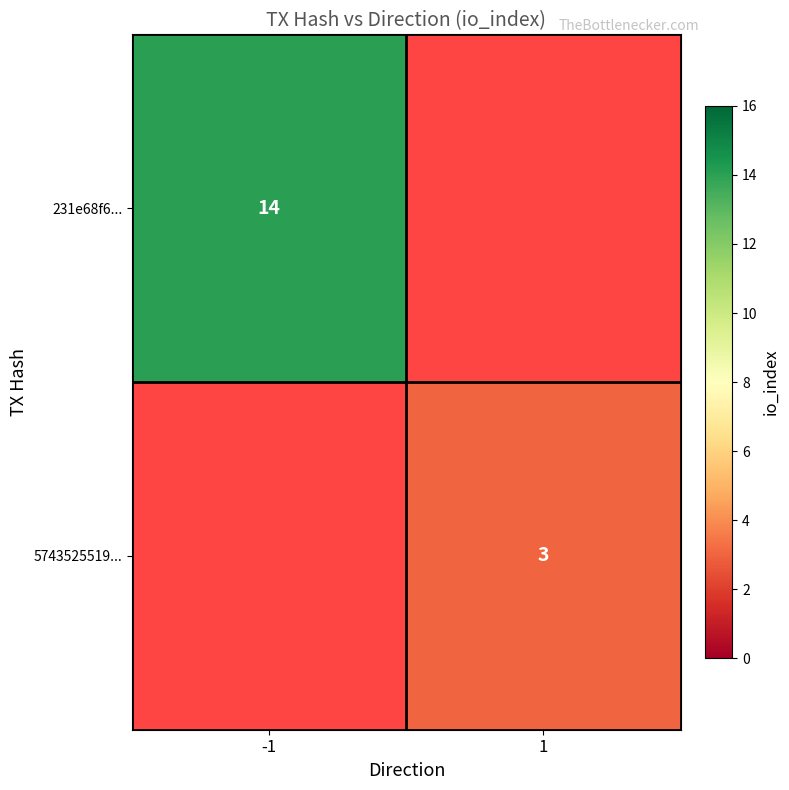

Is it true that 5743525519... equals 5 at 1?

False